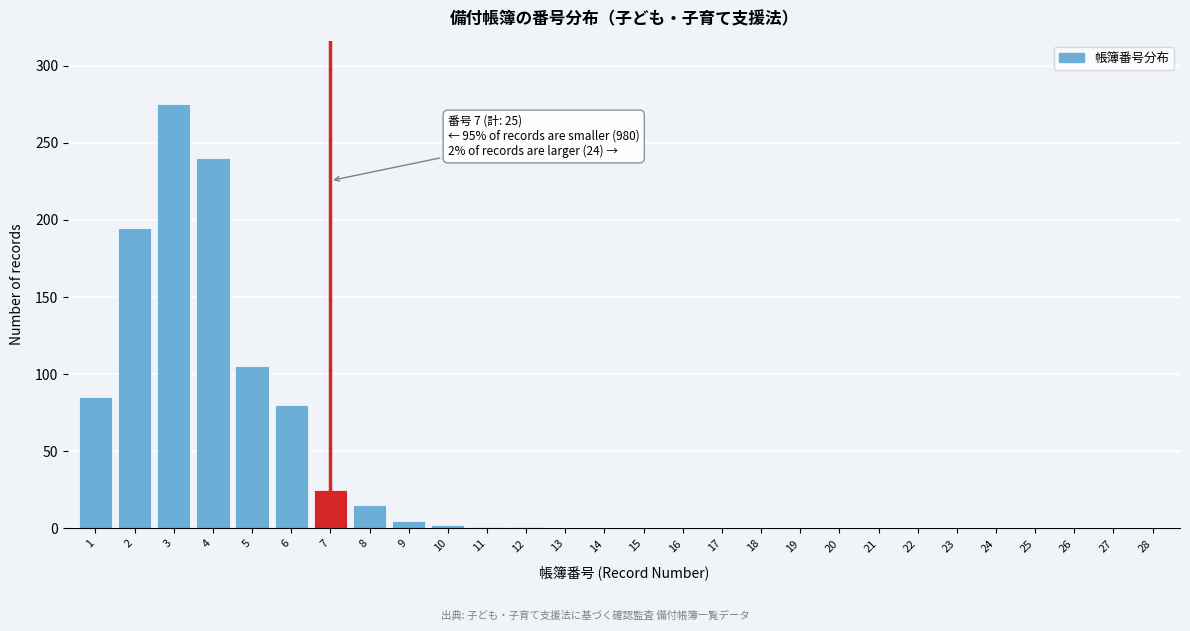

What is the greatest value displayed?

275